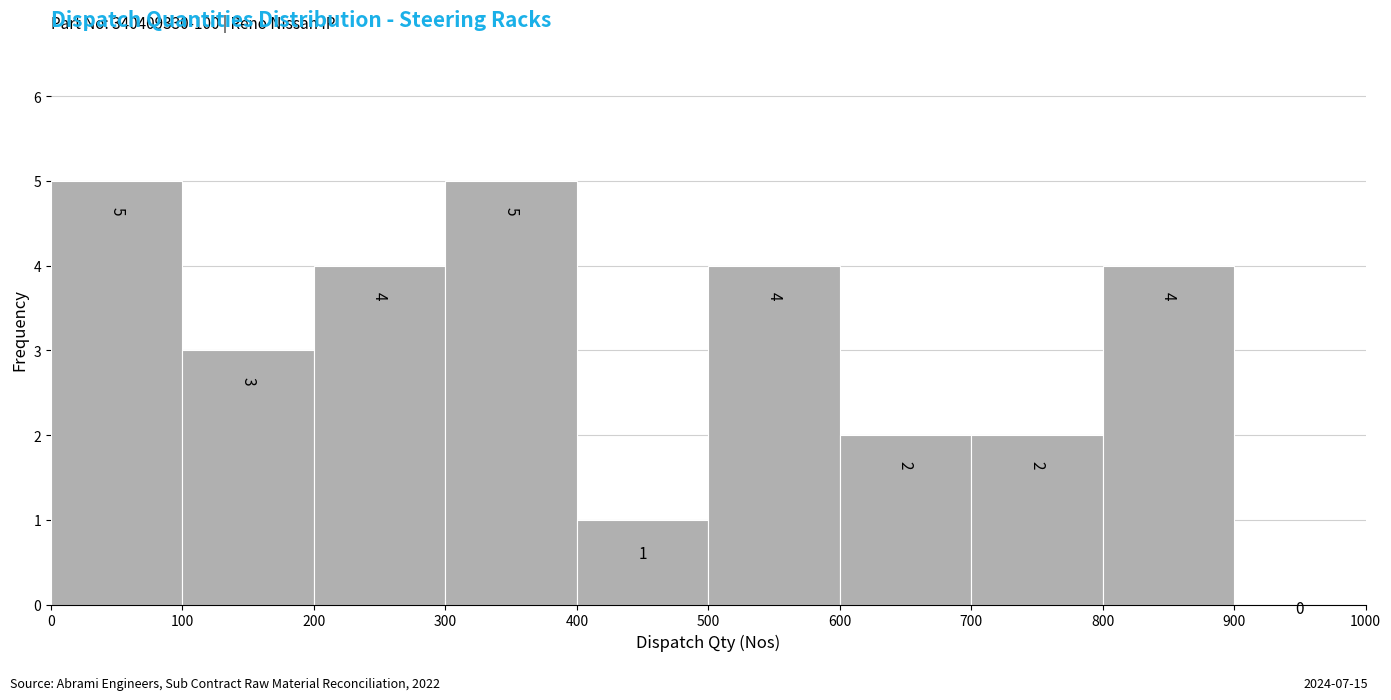

Reading left to right, transcribe this chart: for each bar, give the range it covers on the x-axis and its height.

0 to 100: 5
100 to 200: 3
200 to 300: 4
300 to 400: 5
400 to 500: 1
500 to 600: 4
600 to 700: 2
700 to 800: 2
800 to 900: 4
900 to 1000: 0